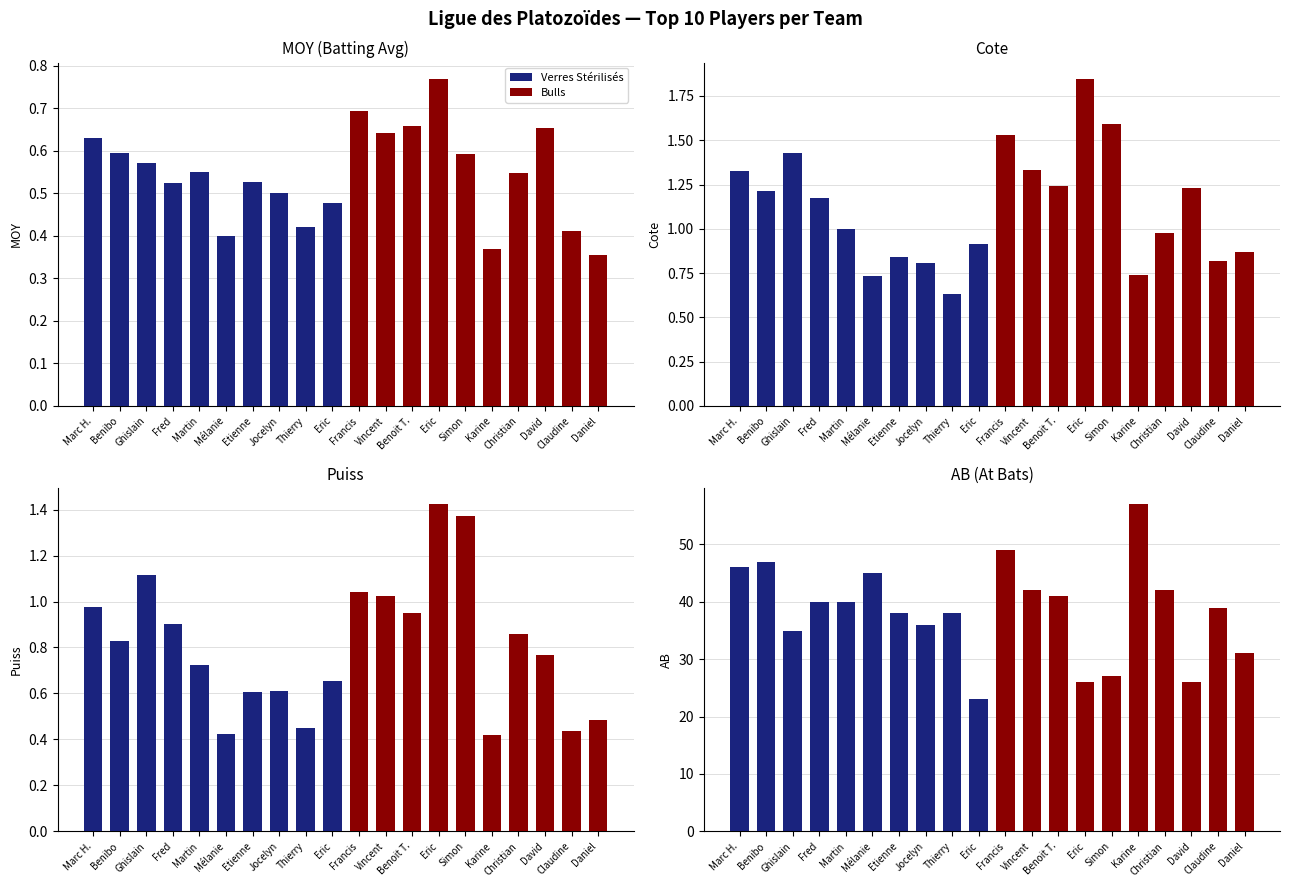

How many bars are there in total?

20